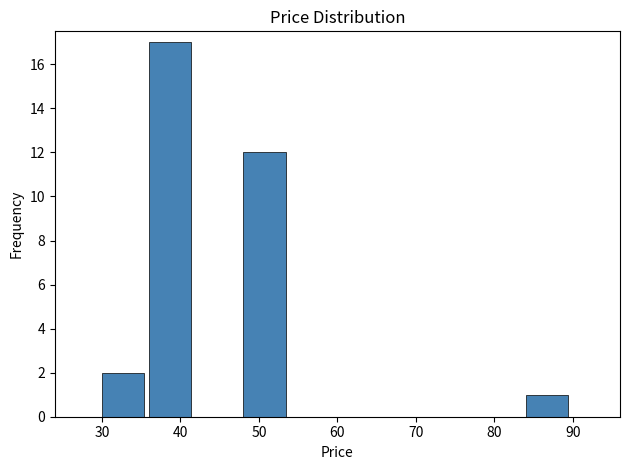

What is the height of the bar covering 36 to 42 on the x-axis? Neither the bar edges nor the heights are printed on the chart, so give them approximately, as read against the axes.

17